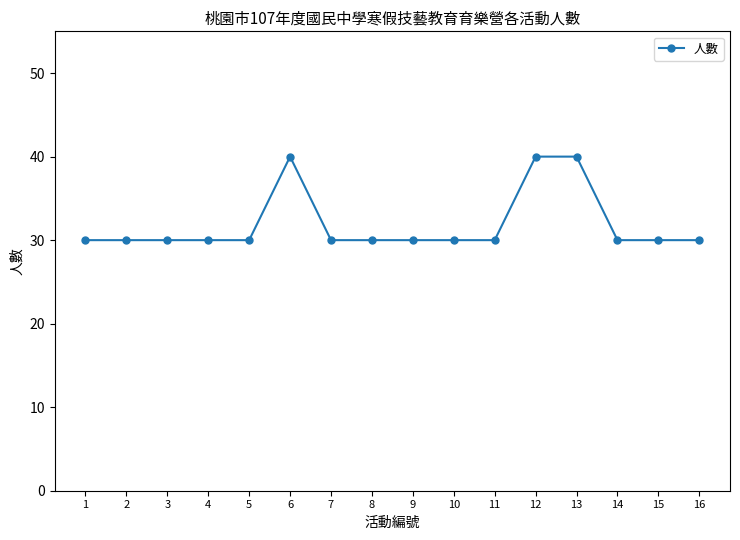

Count the values in the range 30 to 31.

13